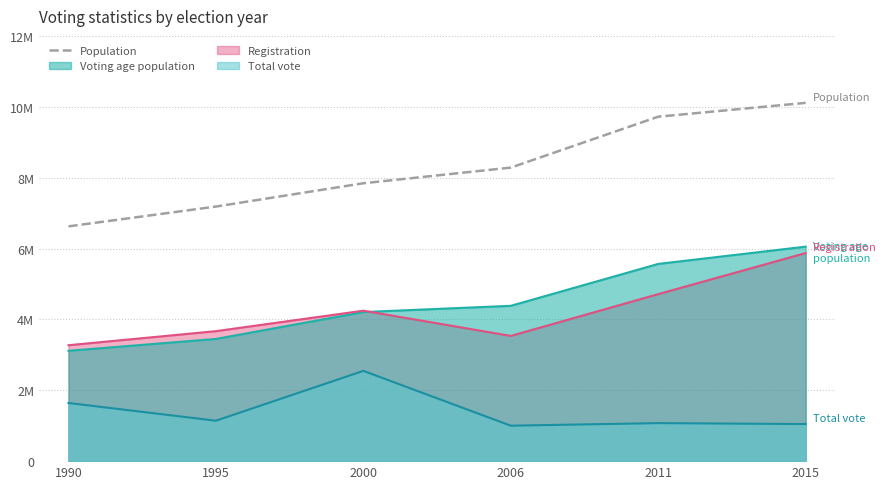

Rank the categories by value from highest to lowest.

2015, 2011, 2006, 2000, 1995, 1990